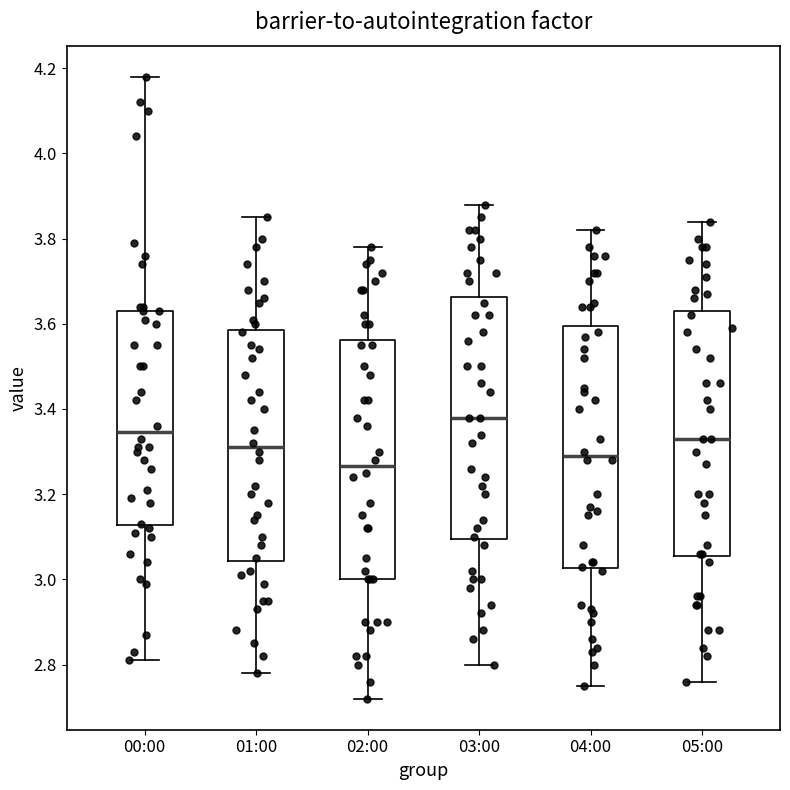

Which box has the highest median line?

03:00